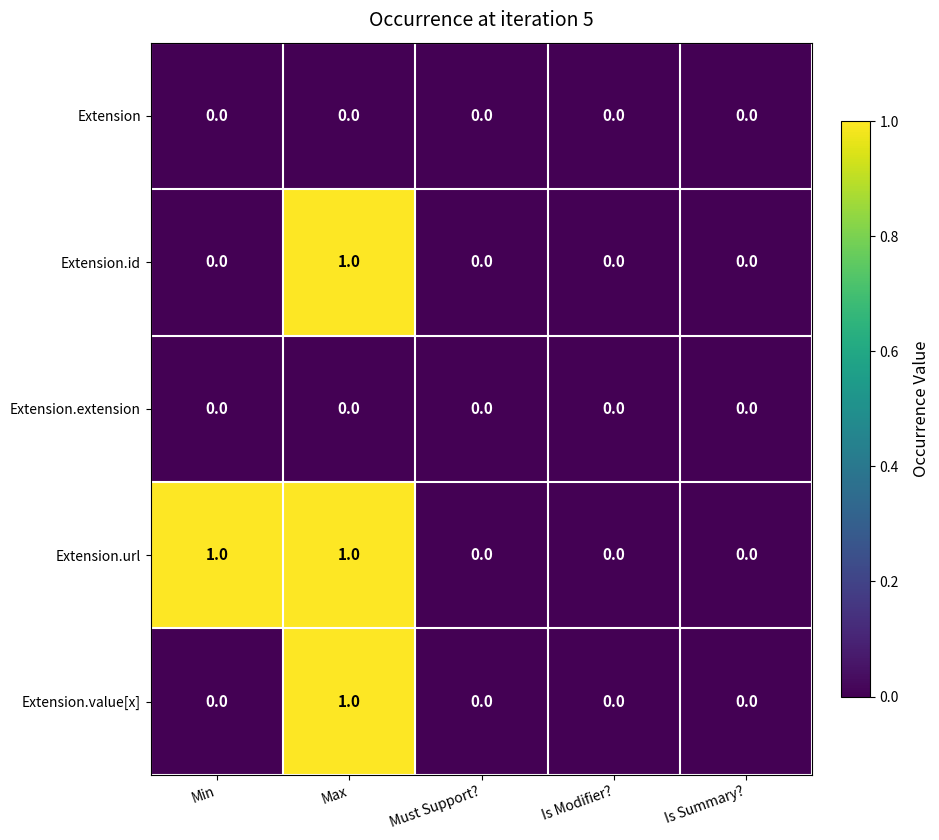

How many categories are shown in the chart?

5